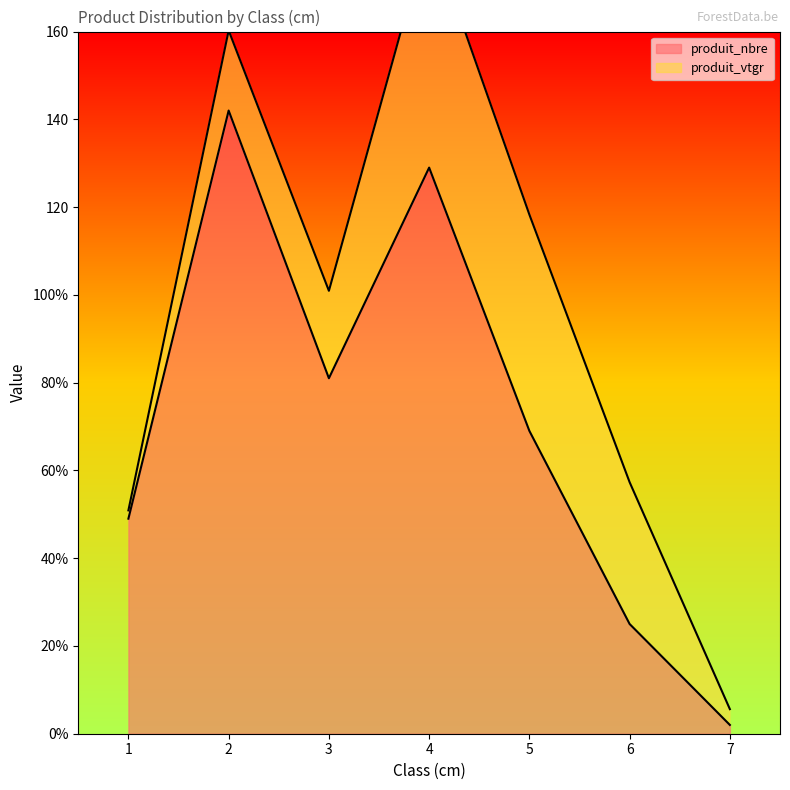

What is the sum of all values?

497